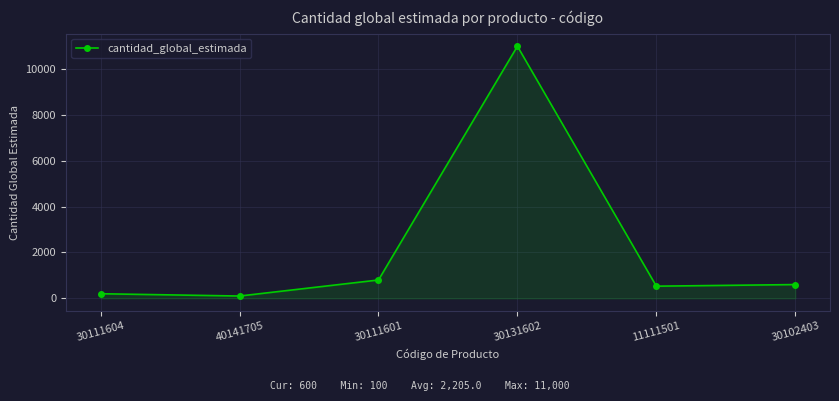

True or false: the data shows 1432 at 30111601.

False